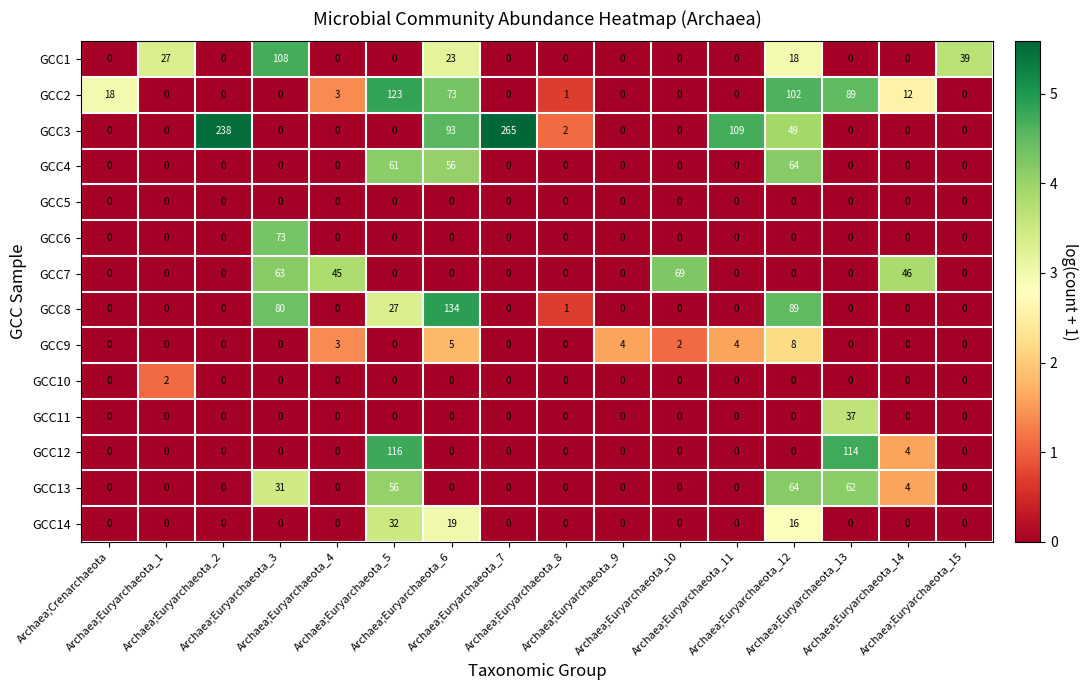

How many categories are shown in the chart?

16